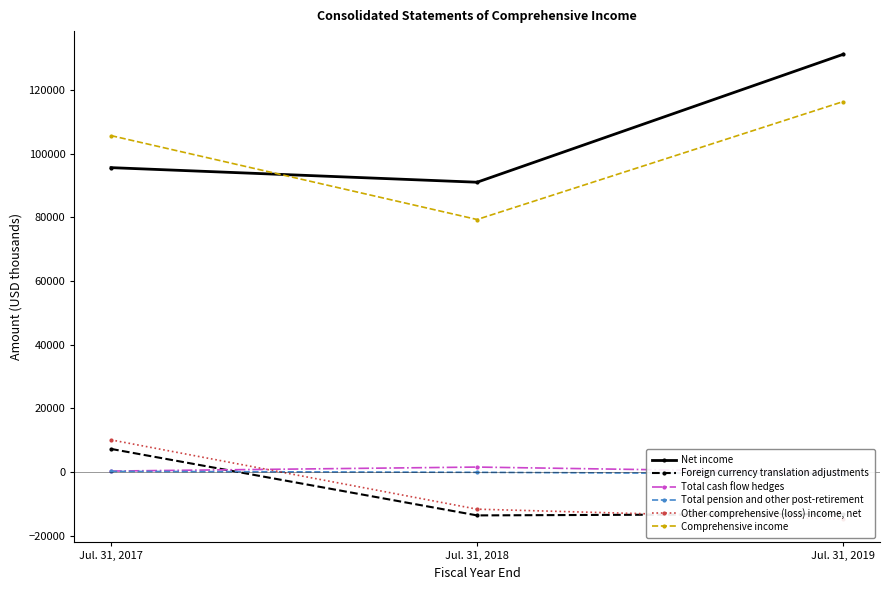

How many lines are shown in the chart?

6